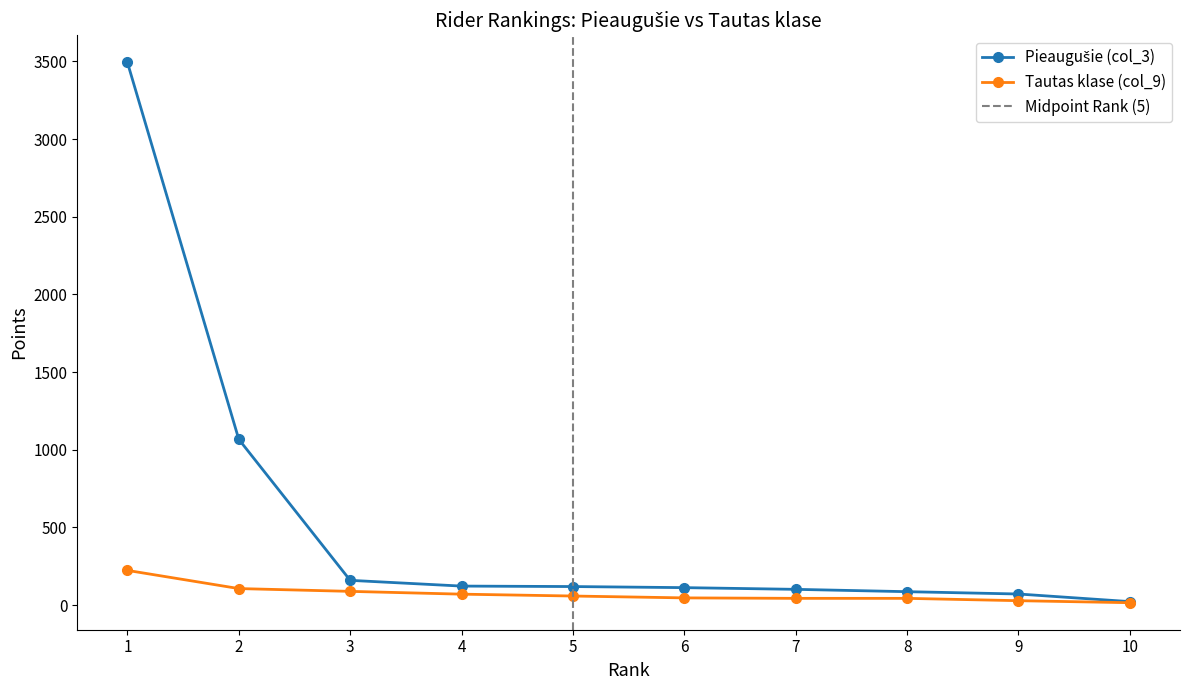

True or false: Tautas klase (col_9) has a value of 106 at 2.

True